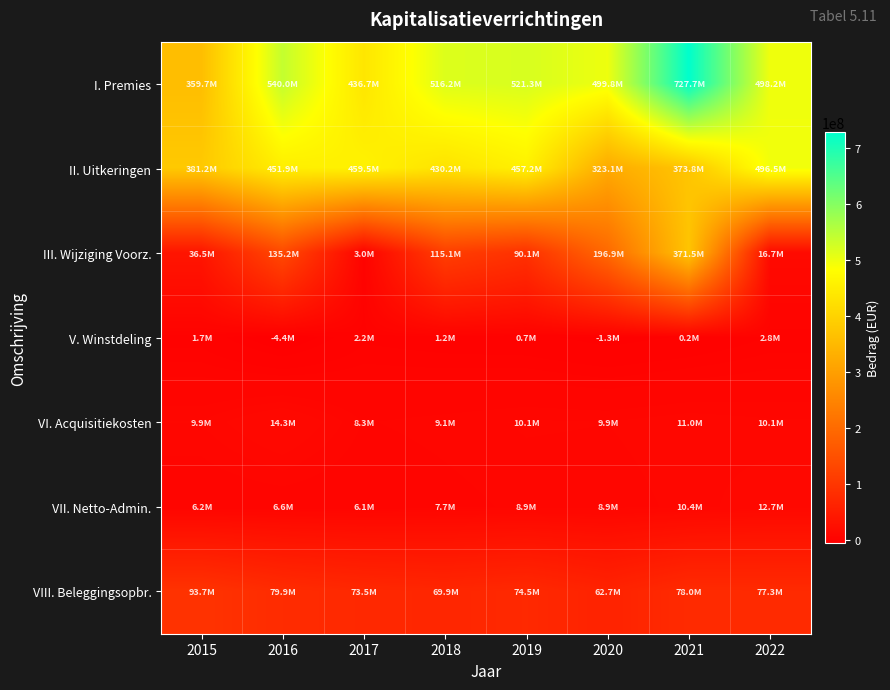

What is the maximum value shown in the chart?

727657064.5